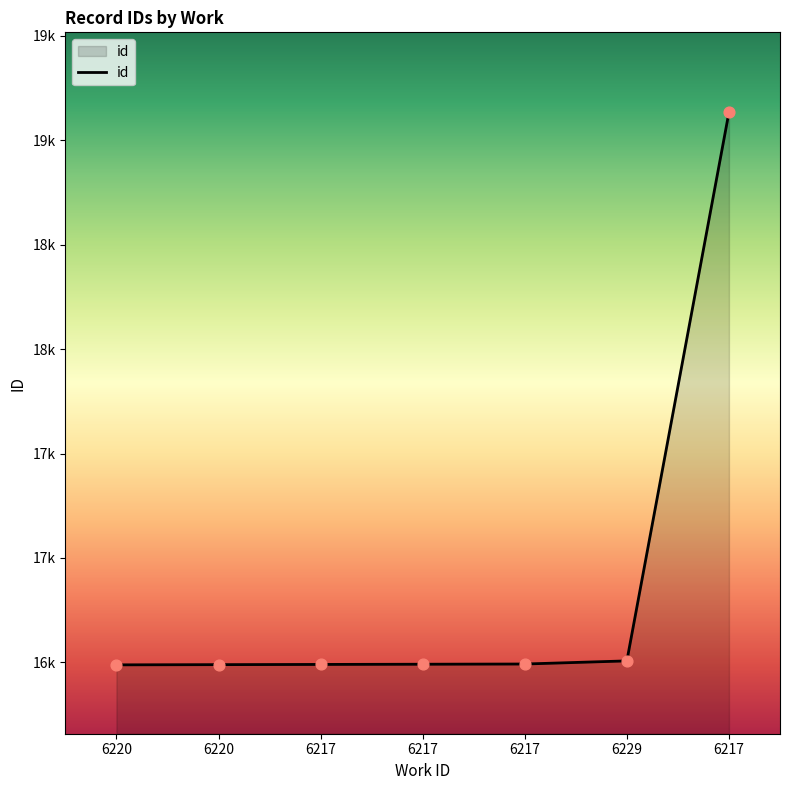

Approximately how many times larger is the value at 6217 compared to 6220?

1.2